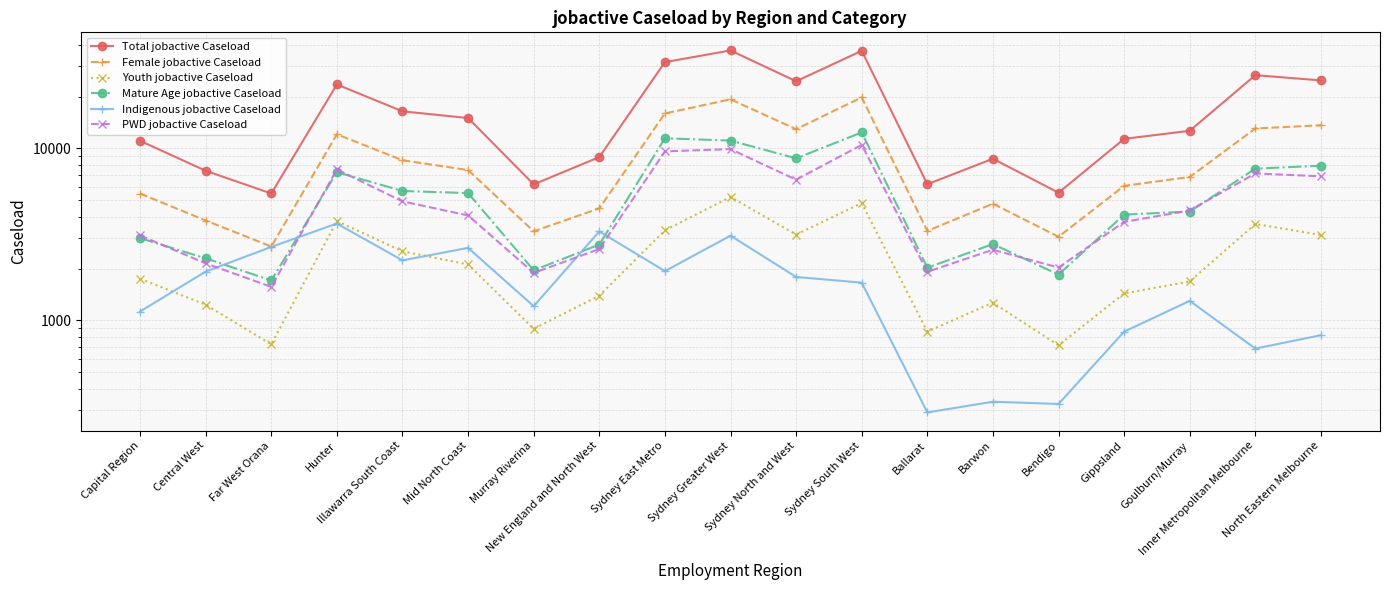

What is the difference between the highest and lowest values at Capital Region?

9938